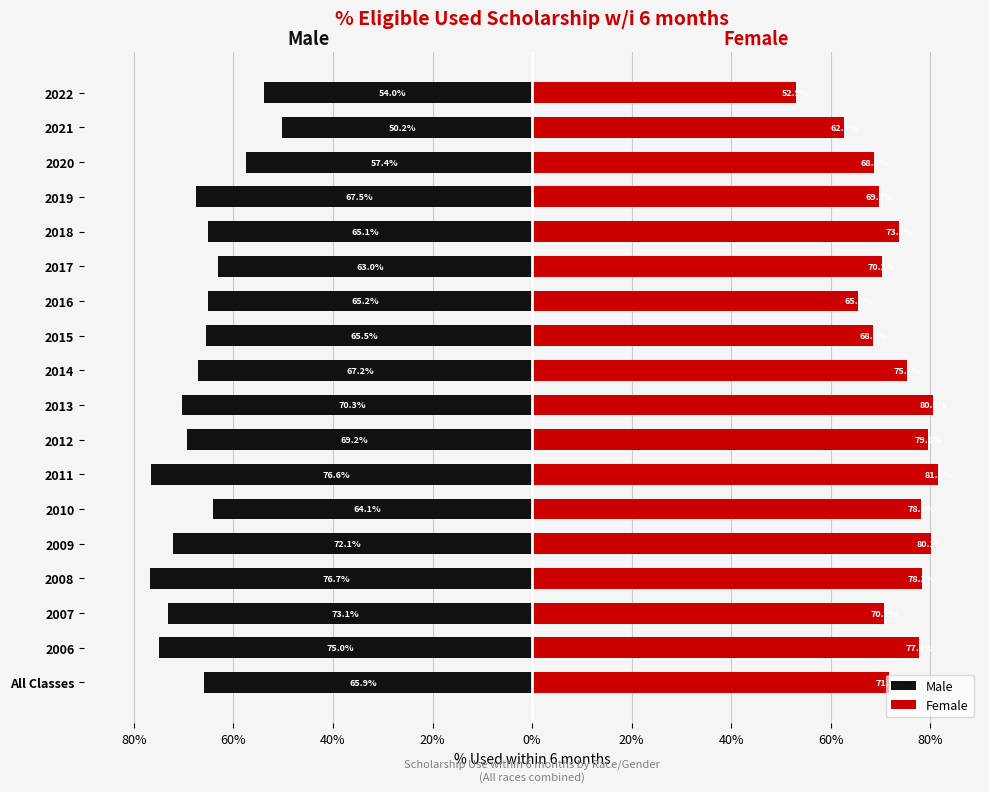

What is the maximum value for Female?

81.5